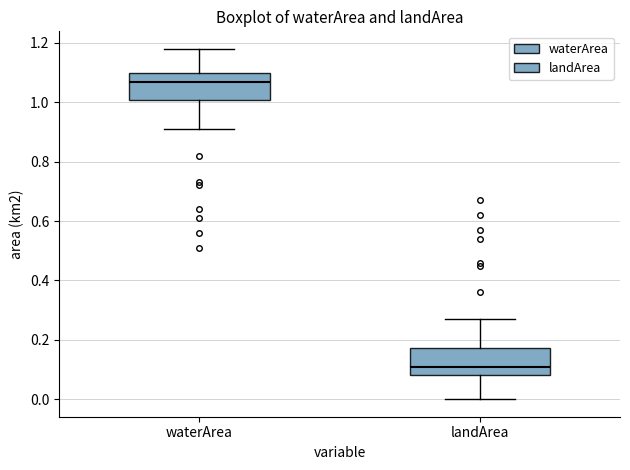

Where does the upper whisker of the box for landArea end on the y-axis? The values are not printed on the chart, so give them approximately, as read against the axis.

0.28